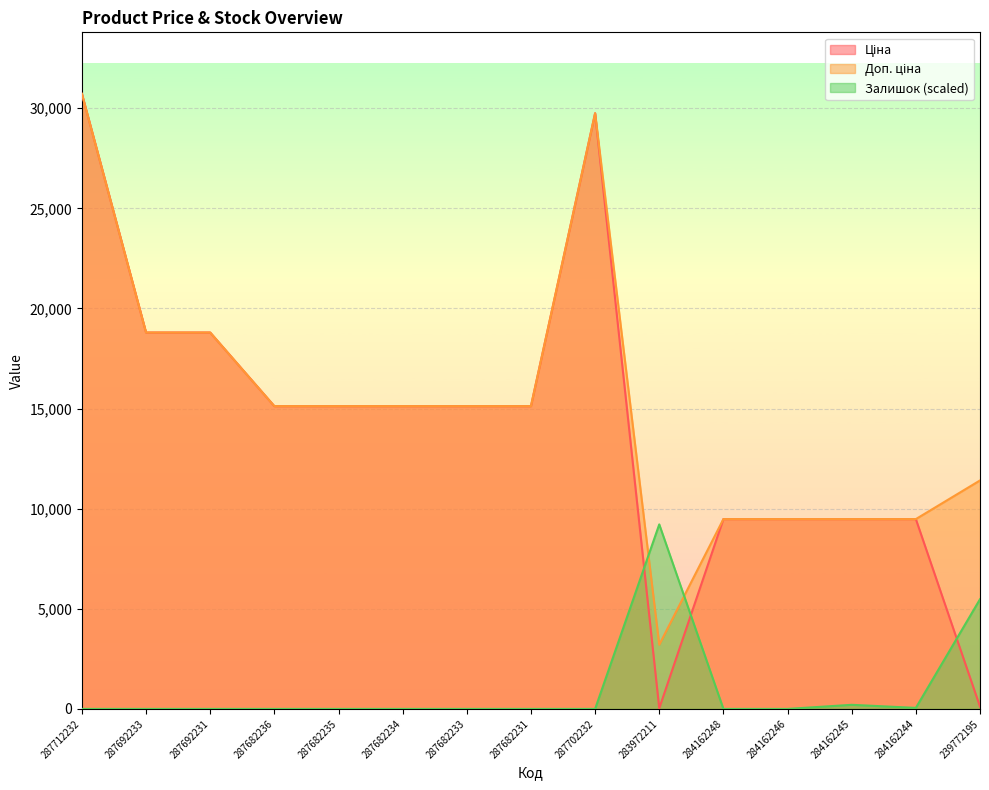

At which category does Доп. ціна reach its first local valley?

283972211